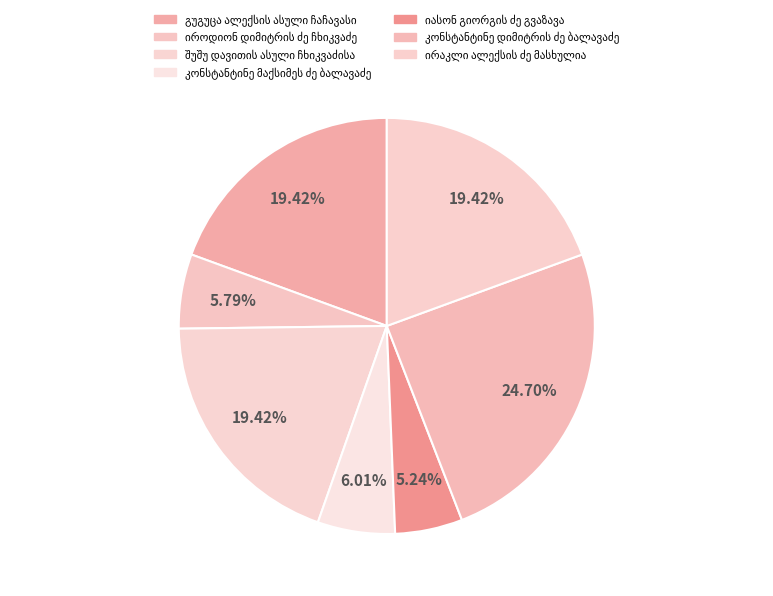

Is ირაკლი ალექსის ძე მასხულია the majority of the pie?

No